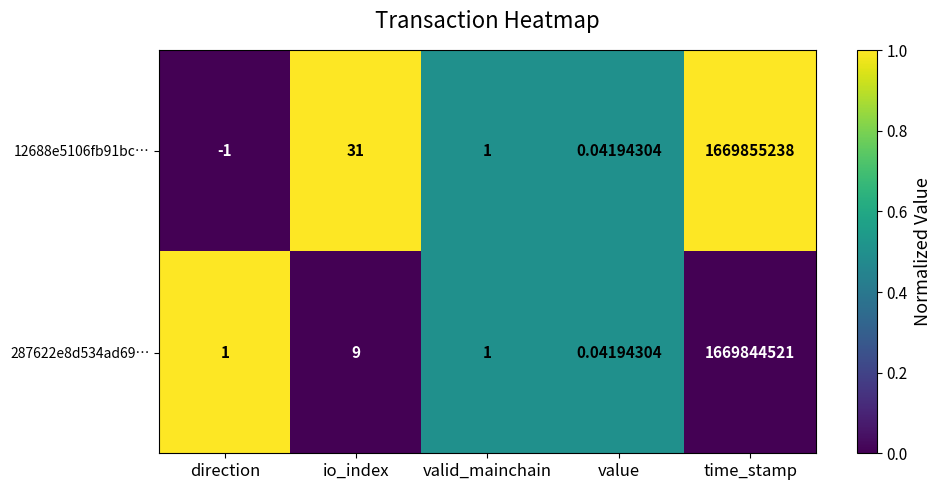

At which label does 287622e8d534ad69… reach its peak?

time_stamp